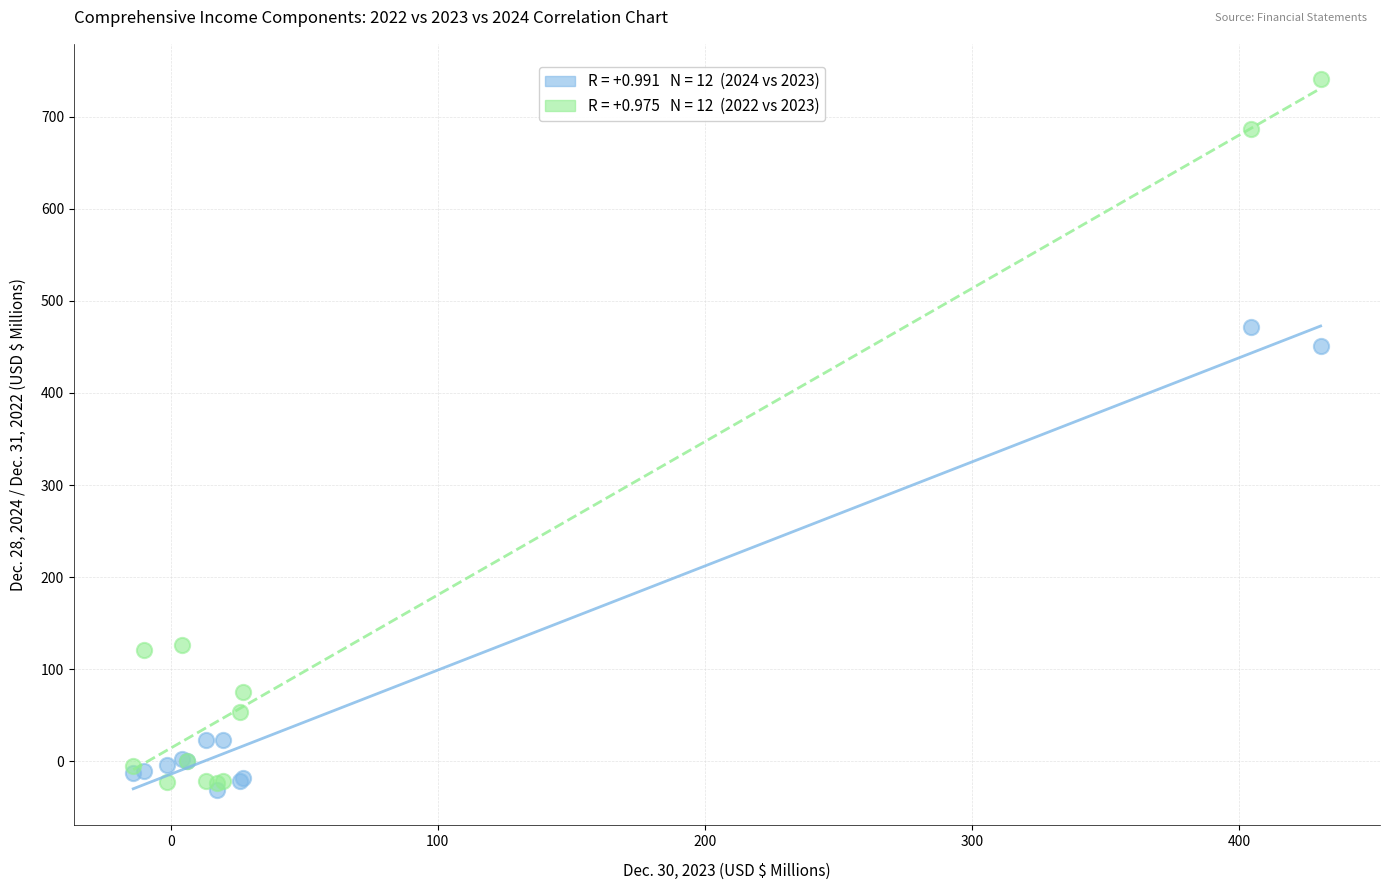

Across all series, what Y value is closest to 354?

451.0